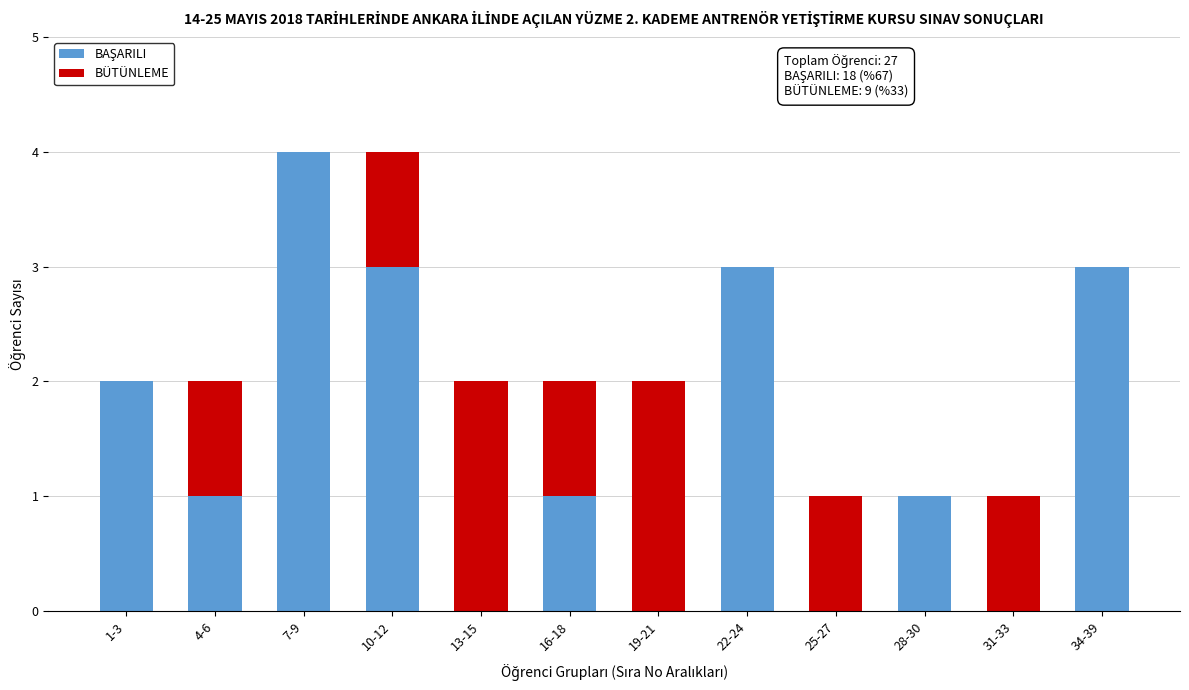

Does the chart contain stacked bars?

Yes